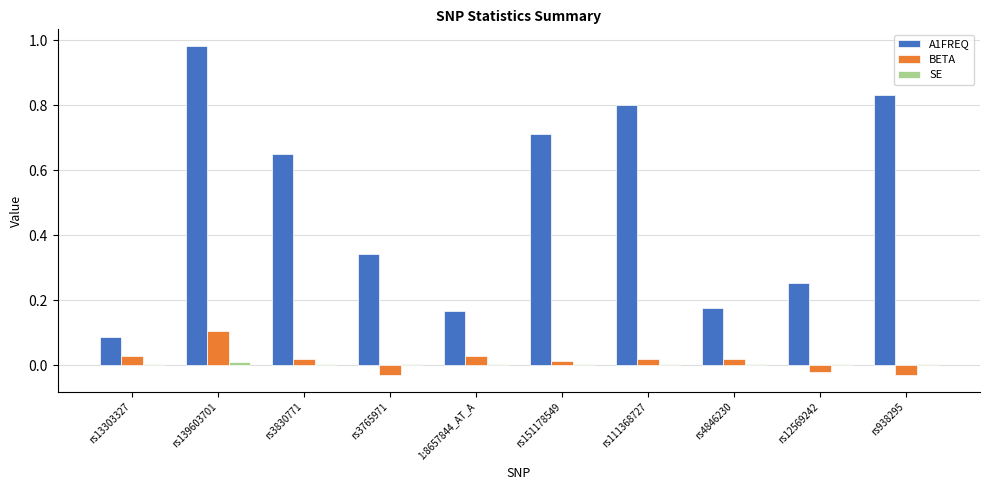

Is the value of BETA at rs151178549 greater than the value of A1FREQ at rs3765971?

No